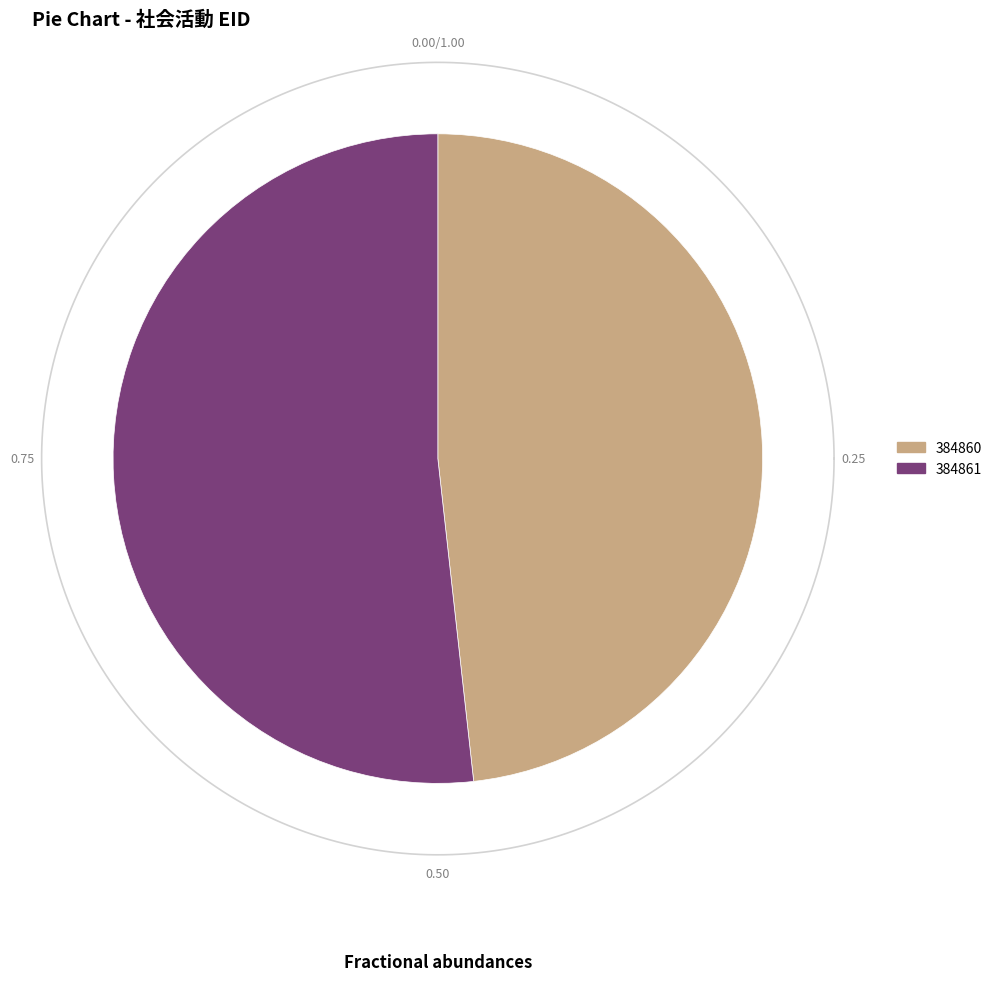

Is it true that 384861 is 66% of the pie?

False